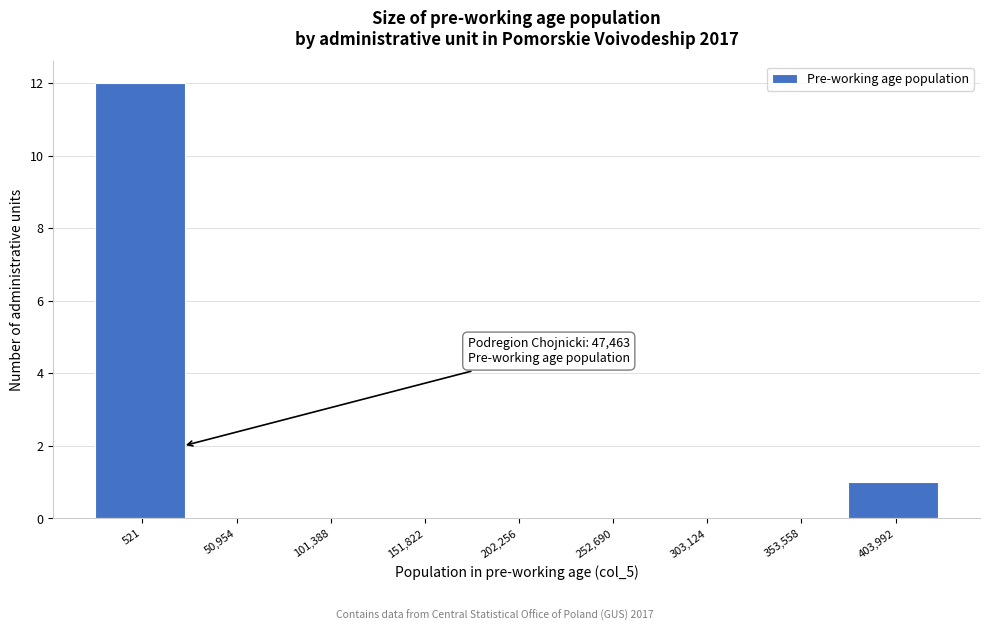

Reading right to left, transcribe all the data shown in this chart.

403,992=1	353,558=0	303,124=0	252,690=0	202,256=0	151,822=0	101,388=0	50,954=0	521=12